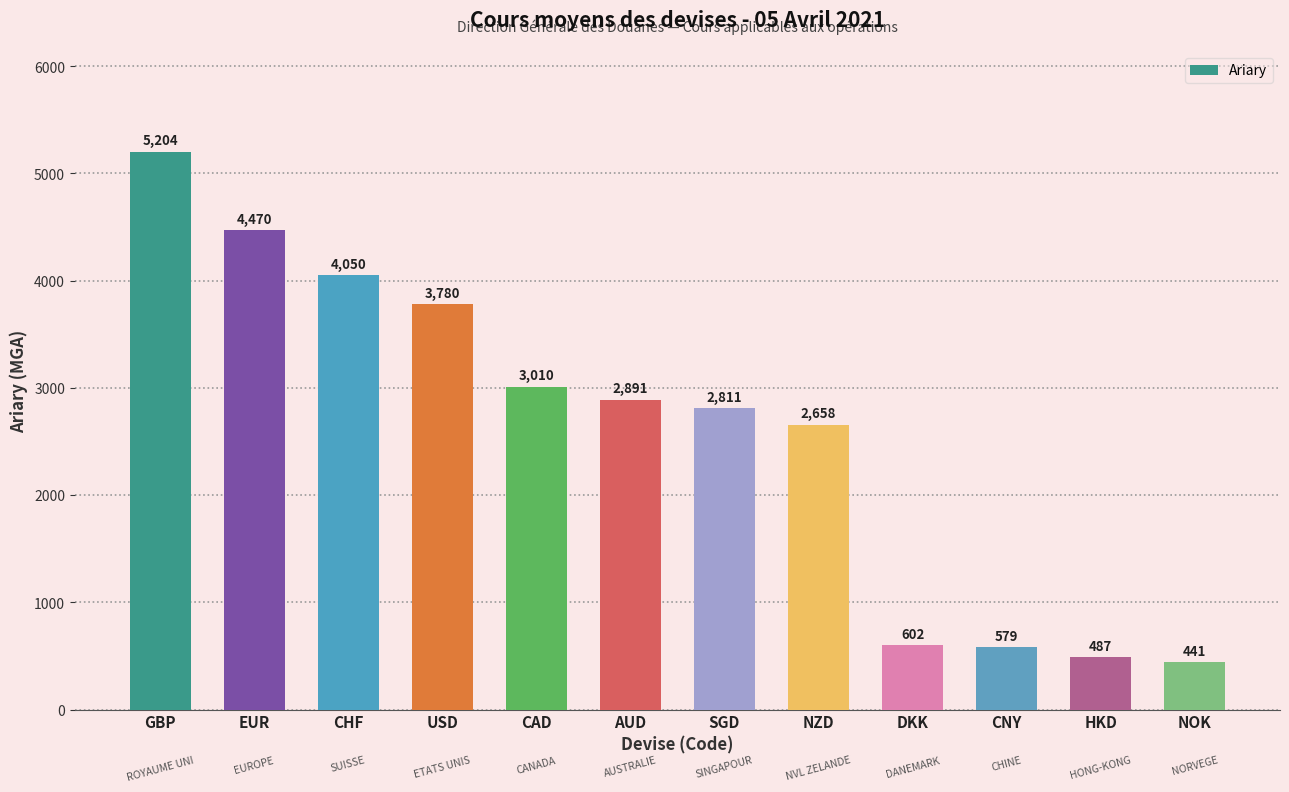

What is the difference between the maximum and minimum values?

4763.0